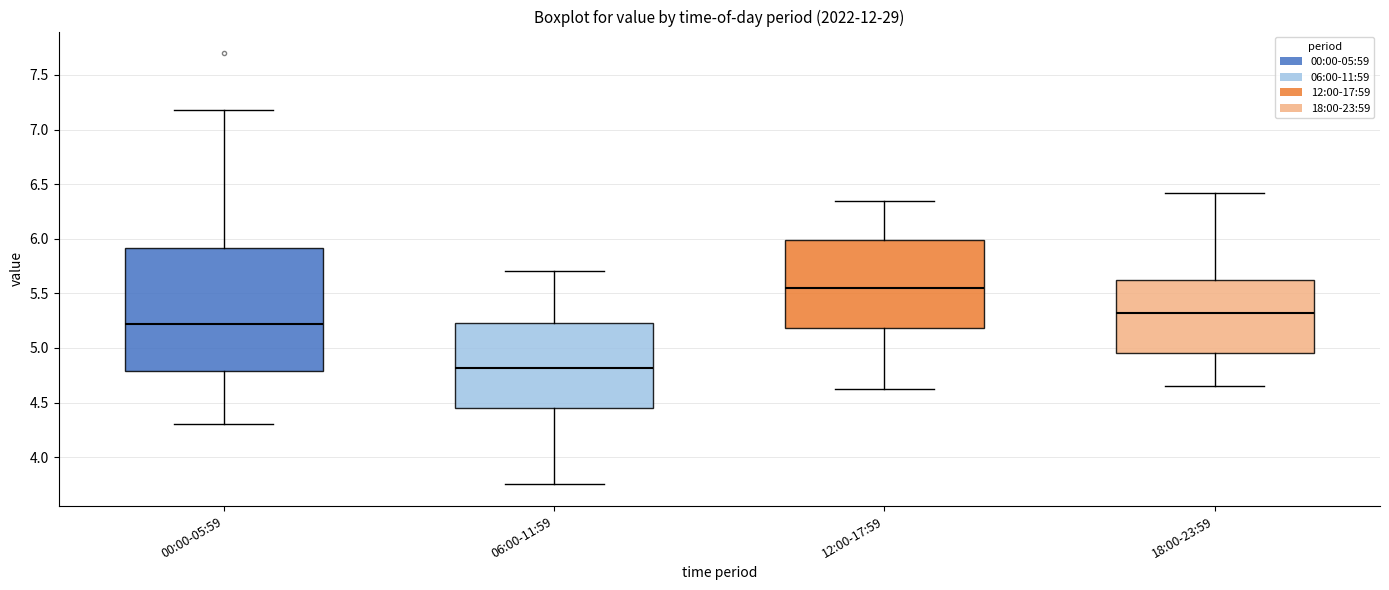

Reading left to right, read every box against the y-axis: the position of its median line, the range the box covers, and the ends of its whiskers. The values are not printed on the chart, so give them approximately, as read against the axis.

00:00-05:59: median 5.20, box 4.80 to 5.90, whiskers 4.30 to 7.20
06:00-11:59: median 4.80, box 4.45 to 5.25, whiskers 3.75 to 5.70
12:00-17:59: median 5.55, box 5.20 to 6.00, whiskers 4.60 to 6.35
18:00-23:59: median 5.30, box 4.95 to 5.60, whiskers 4.65 to 6.40